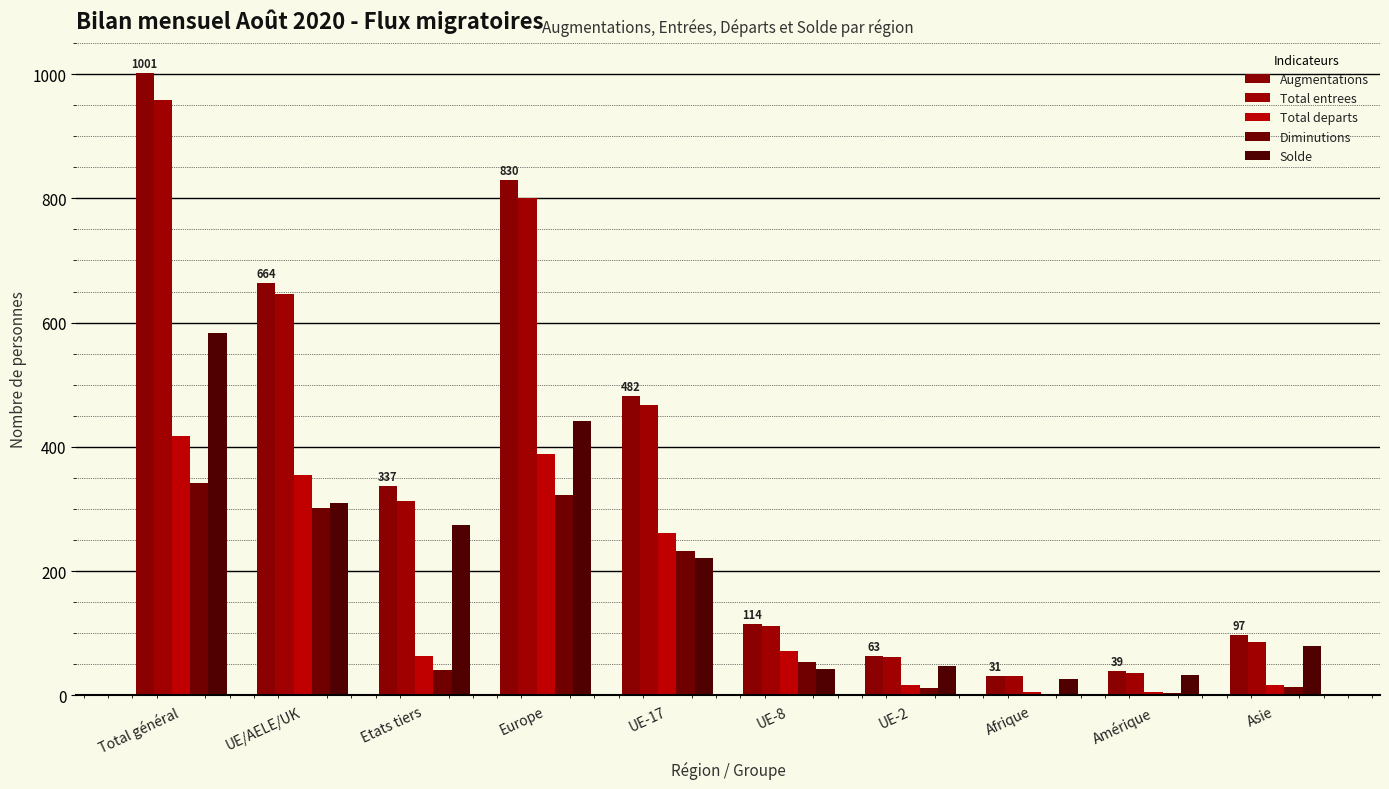

What is the difference between the maximum and minimum values in the Solde series?

557